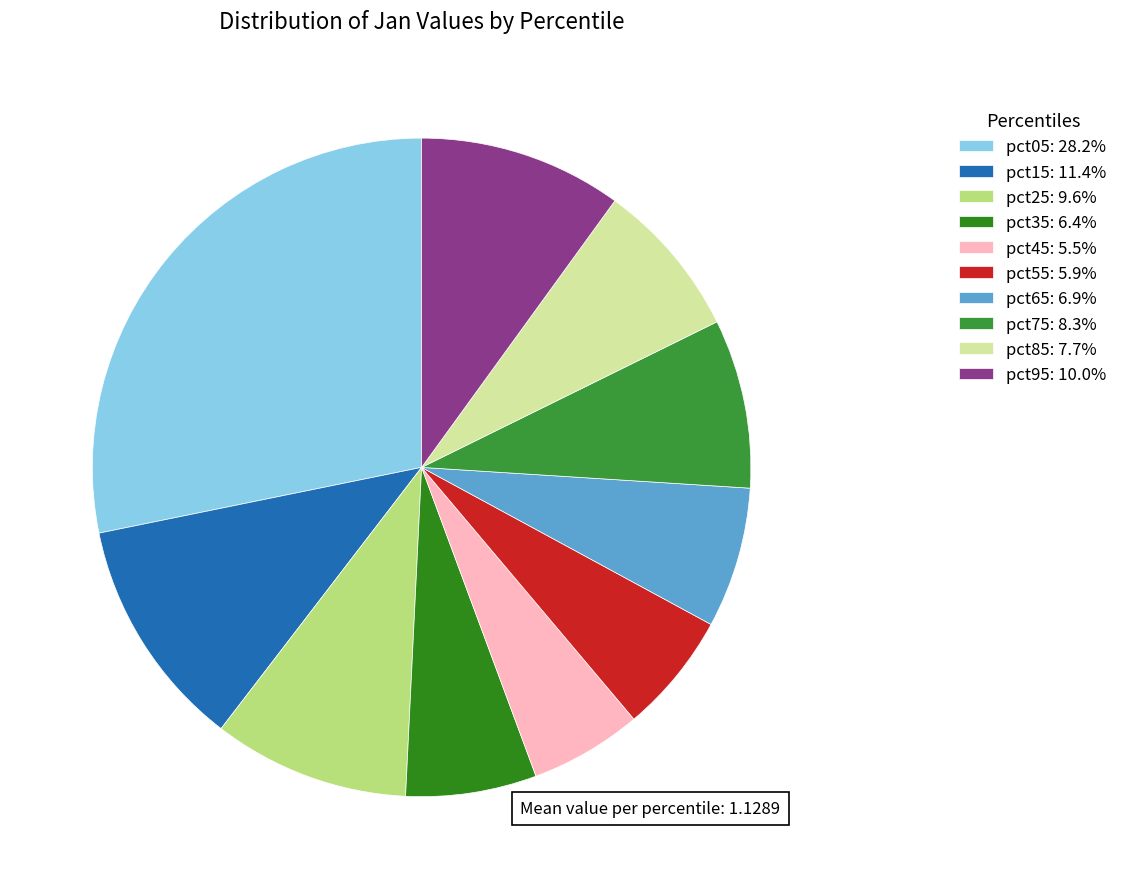

Is it true that pct15 is 26% of the pie?

False